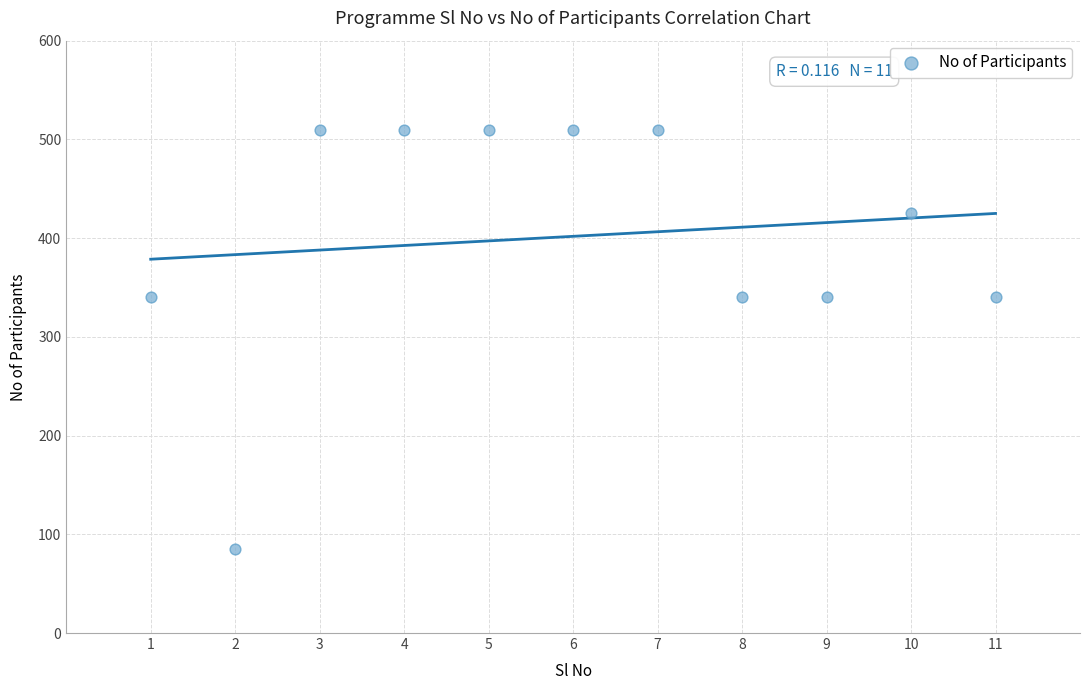

What is the range of X values (max minus min)?

10